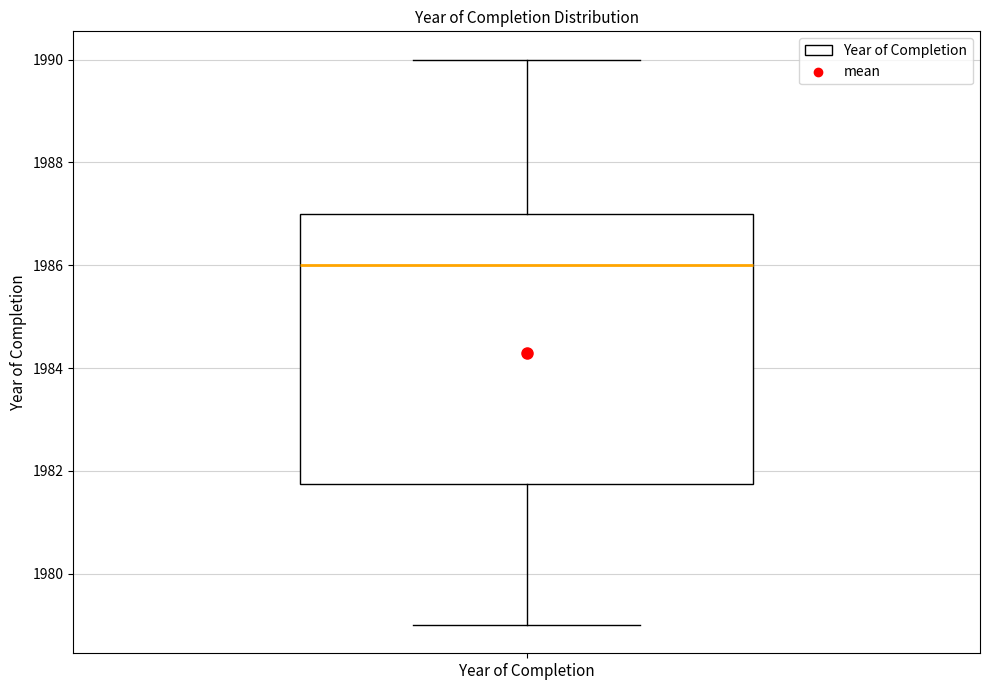

Read this box plot against the y-axis: the position of the median line, the range covered by the box, and the ends of both whiskers. The values are not printed on the chart, so give them approximately, as read against the axis.

median 1986.0, box 1981.8 to 1987.0, whiskers 1979.0 to 1990.0